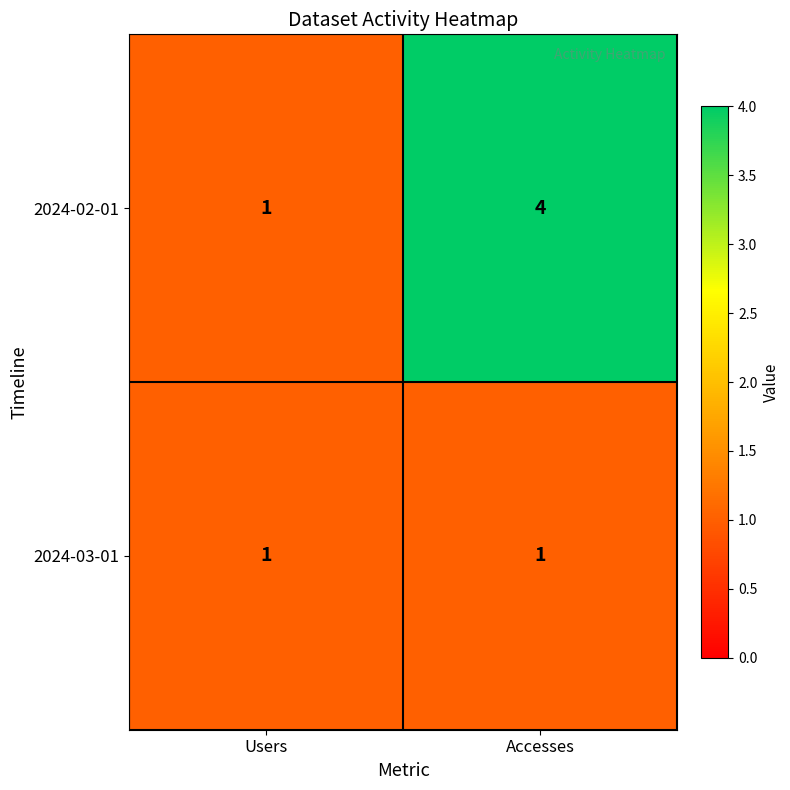

Which series has the largest total across all categories?

2024-02-01